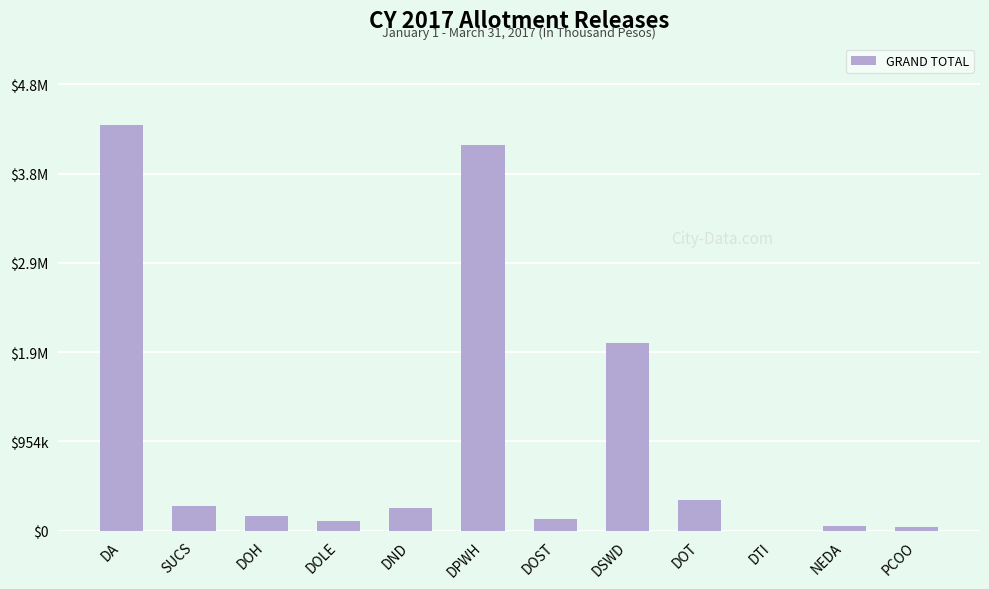

True or false: the data shows 44324 at PCOO.

True